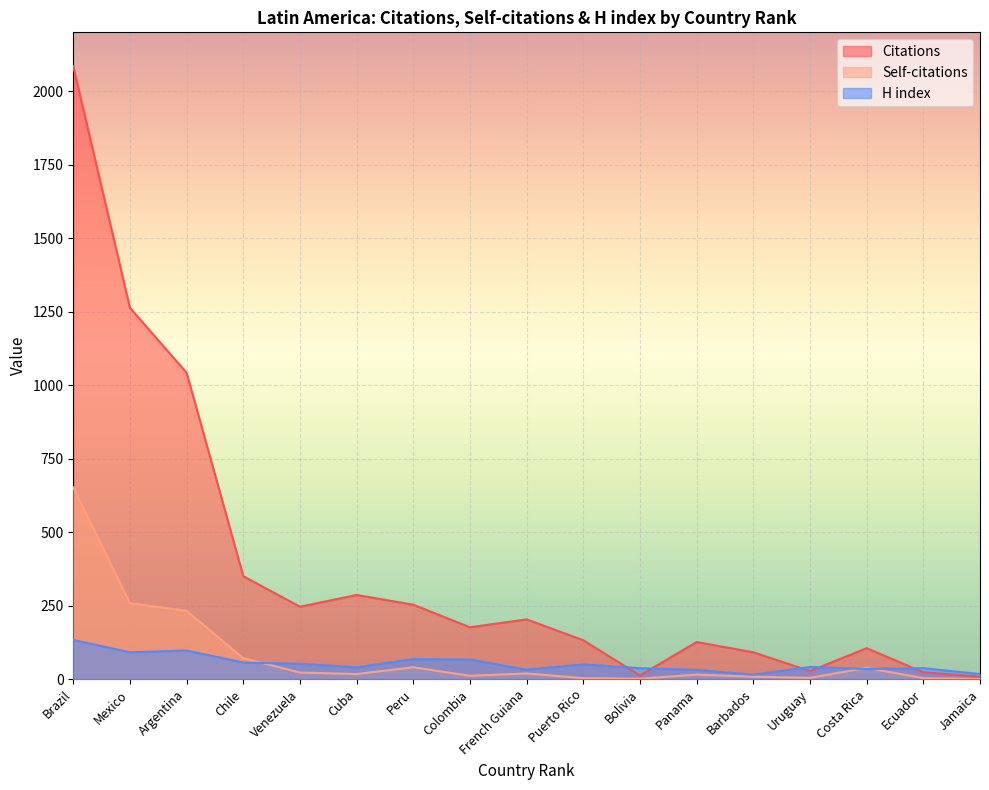

Which series changed the most between Cuba and Barbados?

Citations